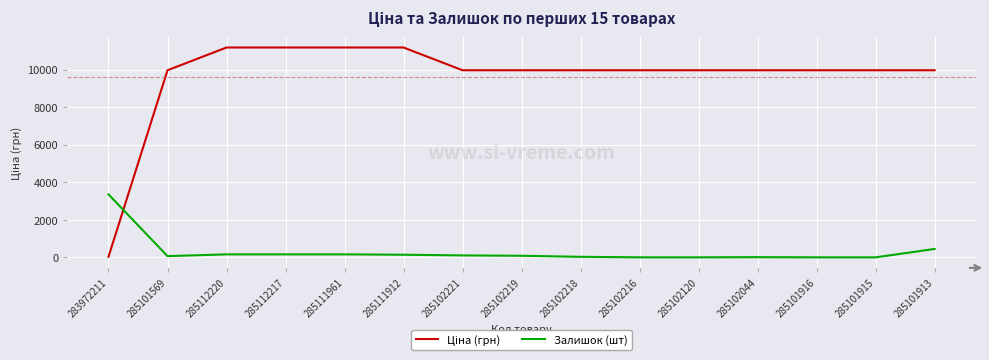

Does the chart have visible grid lines?

Yes